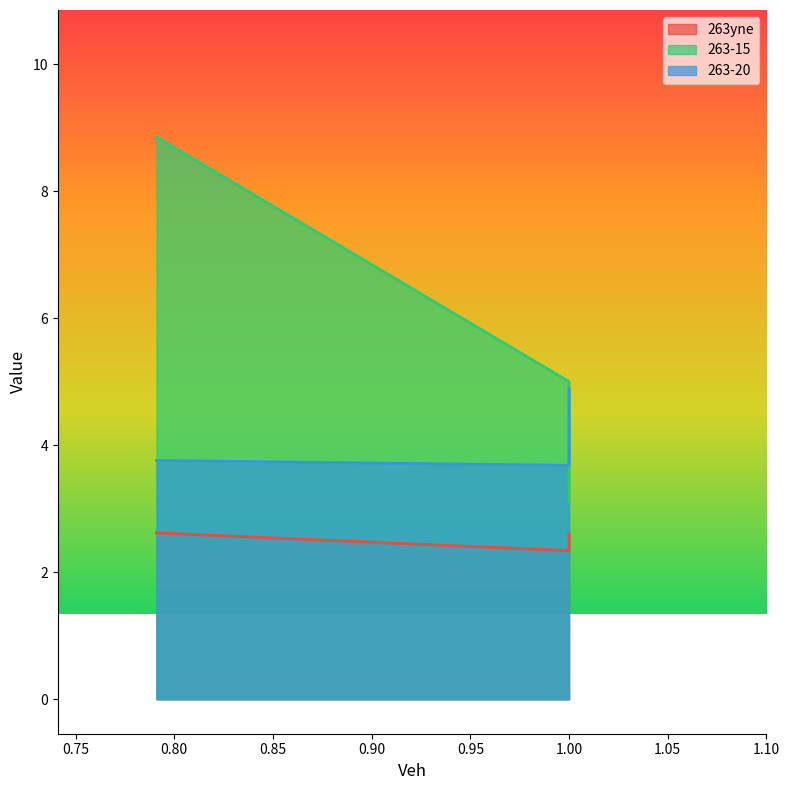

Which series has the largest total across all categories?

263-15